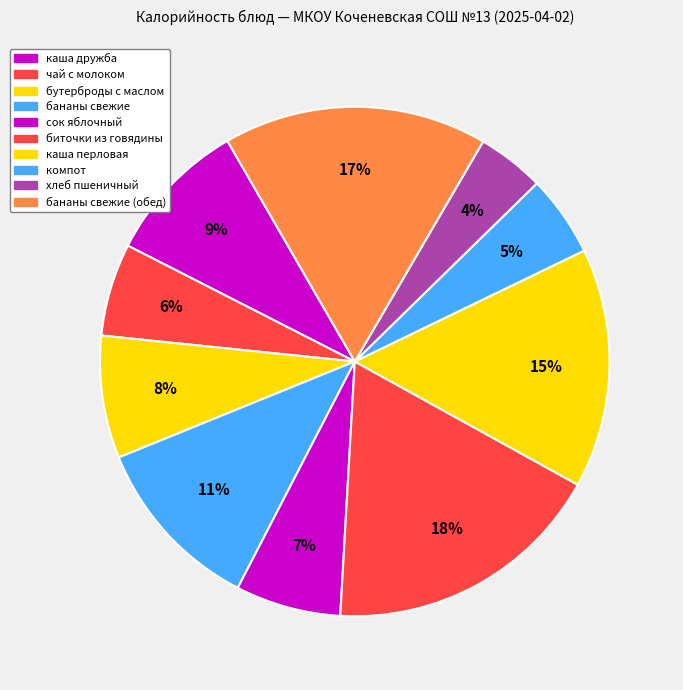

How many slices are in this pie chart?

10